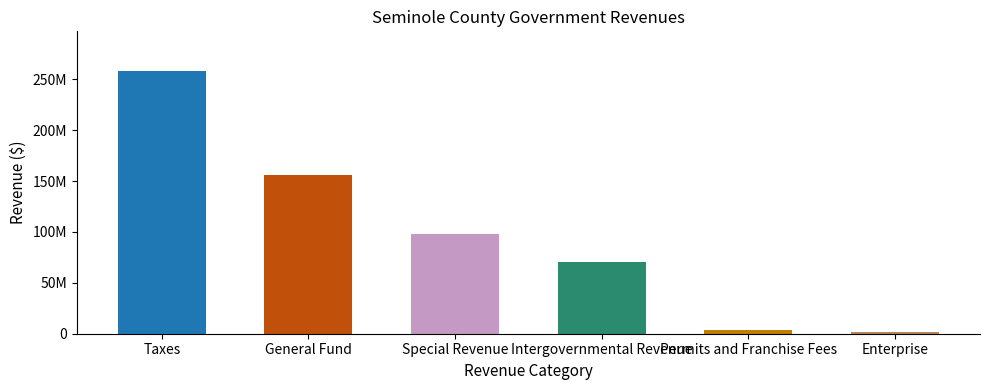

What is the difference between the maximum and minimum values?

256600020